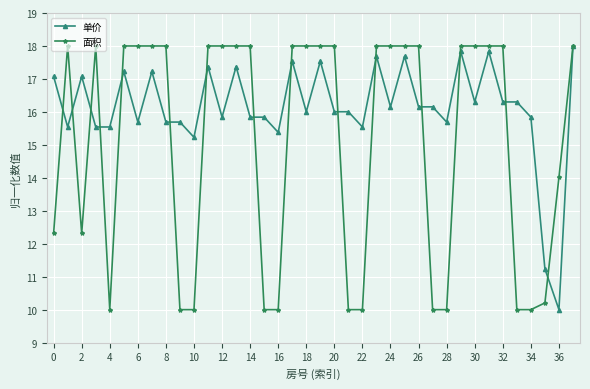

What is the greatest value displayed?

18.0